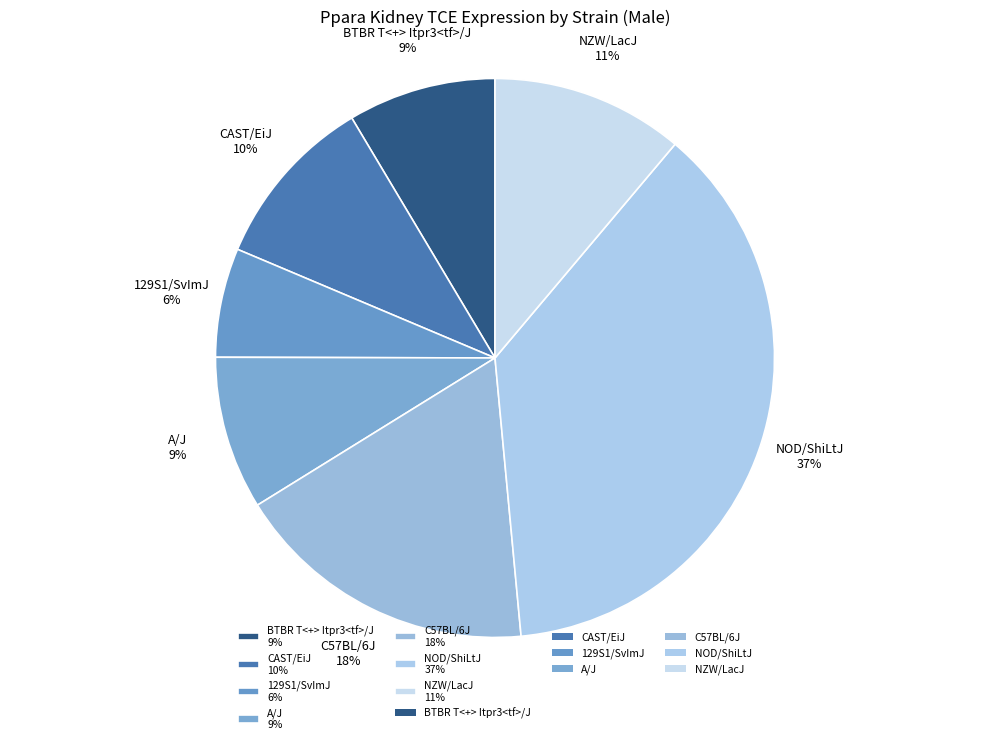

What percentage is the CAST/EiJ slice, to the nearest percent?

10%